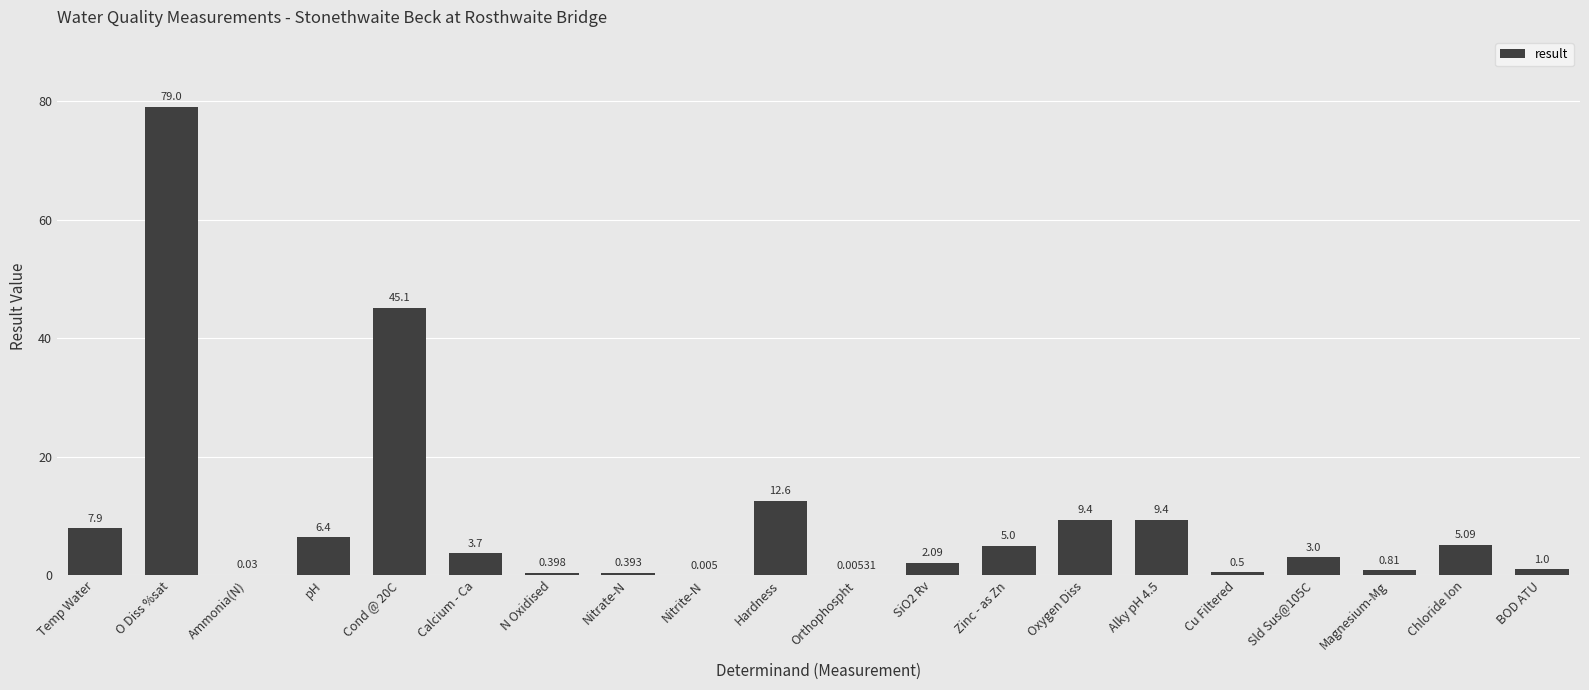

At which category does the chart reach its peak across all series?

O Diss %sat